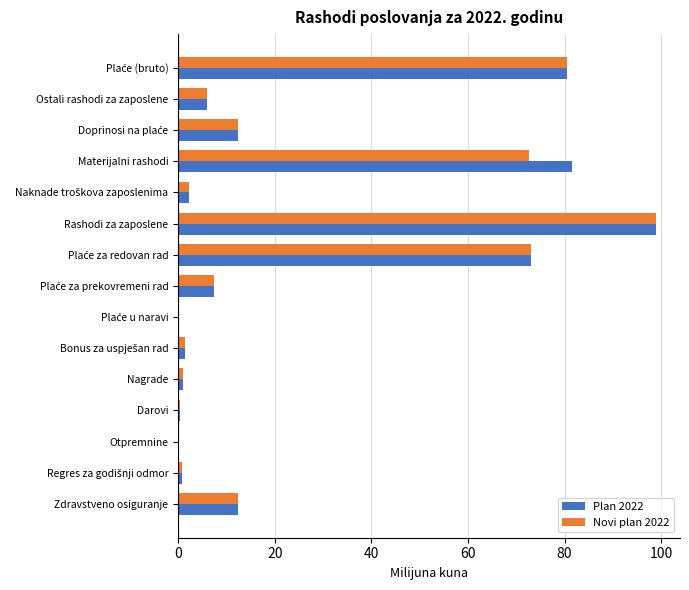

At which category is the sum across all series the highest?

Rashodi za zaposlene